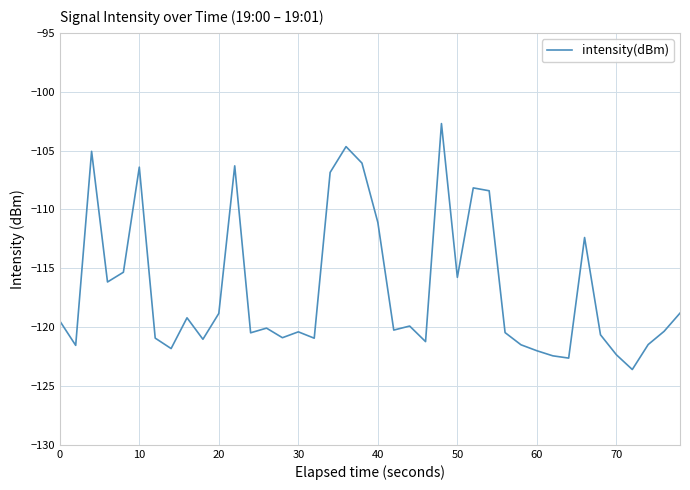

What is the greatest value displayed?

-102.7